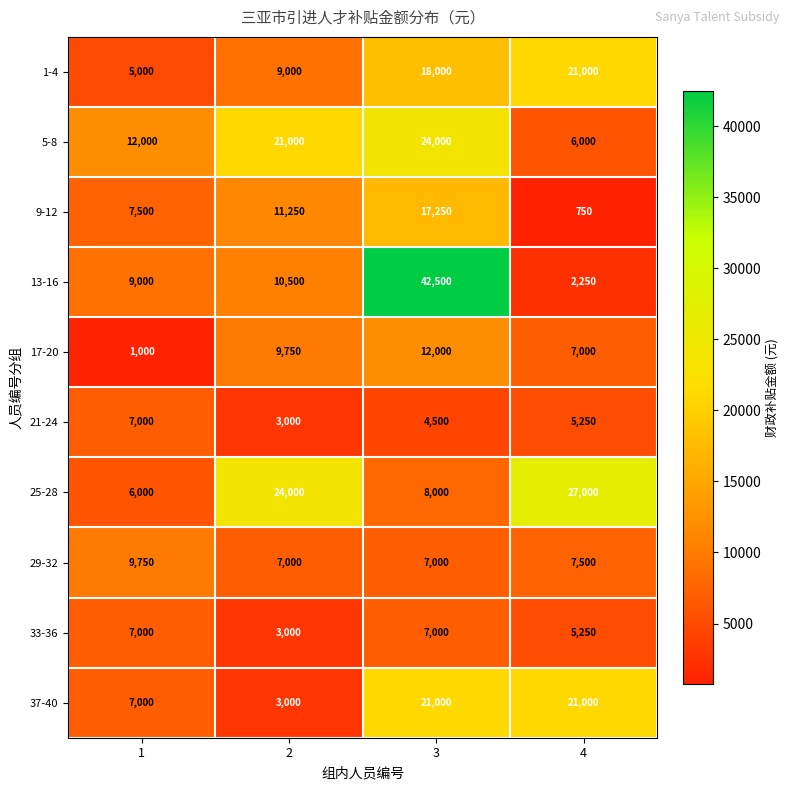

What is the difference between the highest and lowest values at 2?

21000